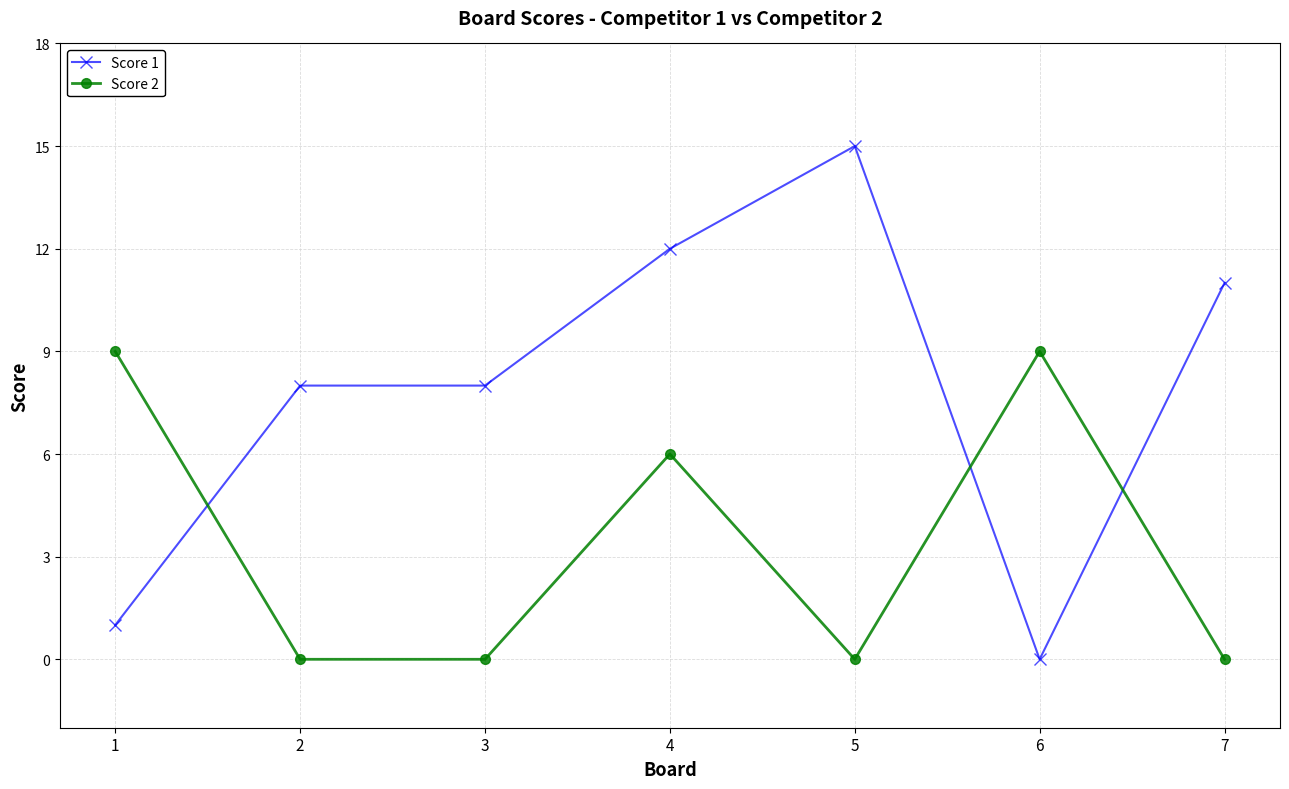

The value of Score 2 at 4 is 6. True or false?

True